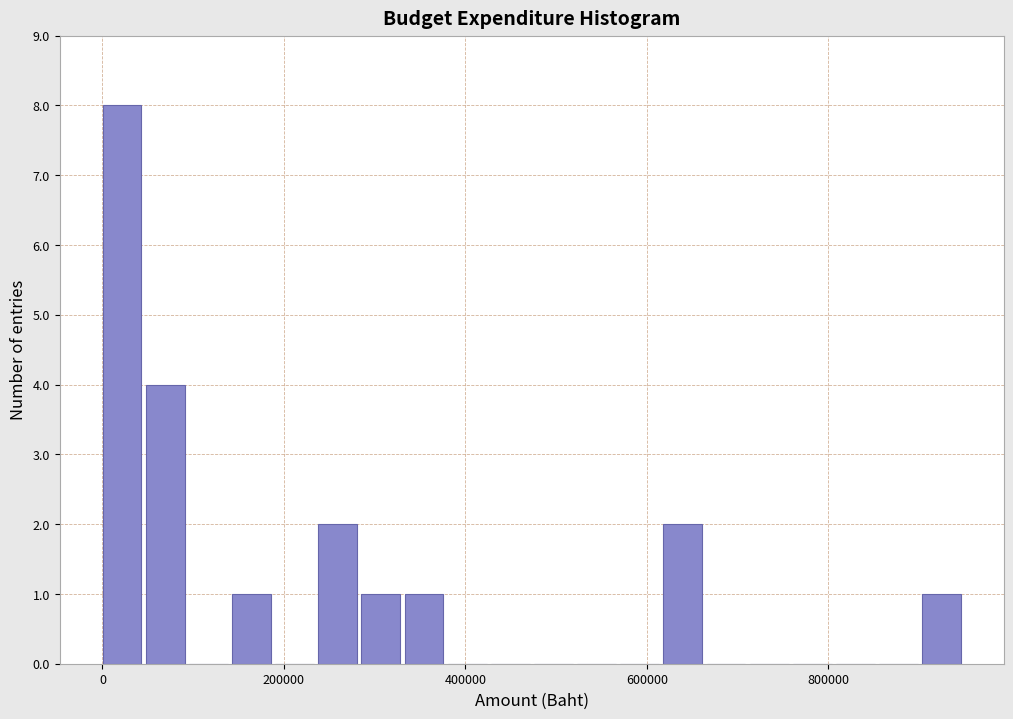

Around what value on the x-axis is the tallest bar? Give the approximate position of its centre, as read against the axis.

20000